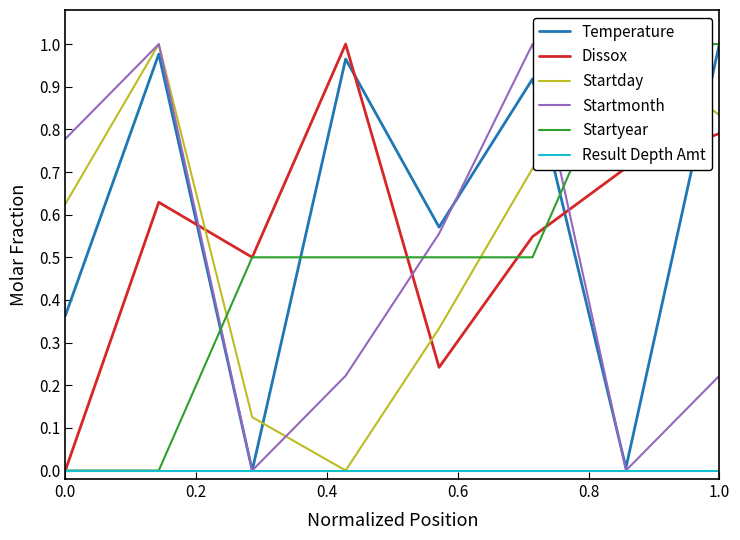

What are all the series names shown in the legend?

Temperature, Dissox, Startday, Startmonth, Startyear, Result Depth Amt